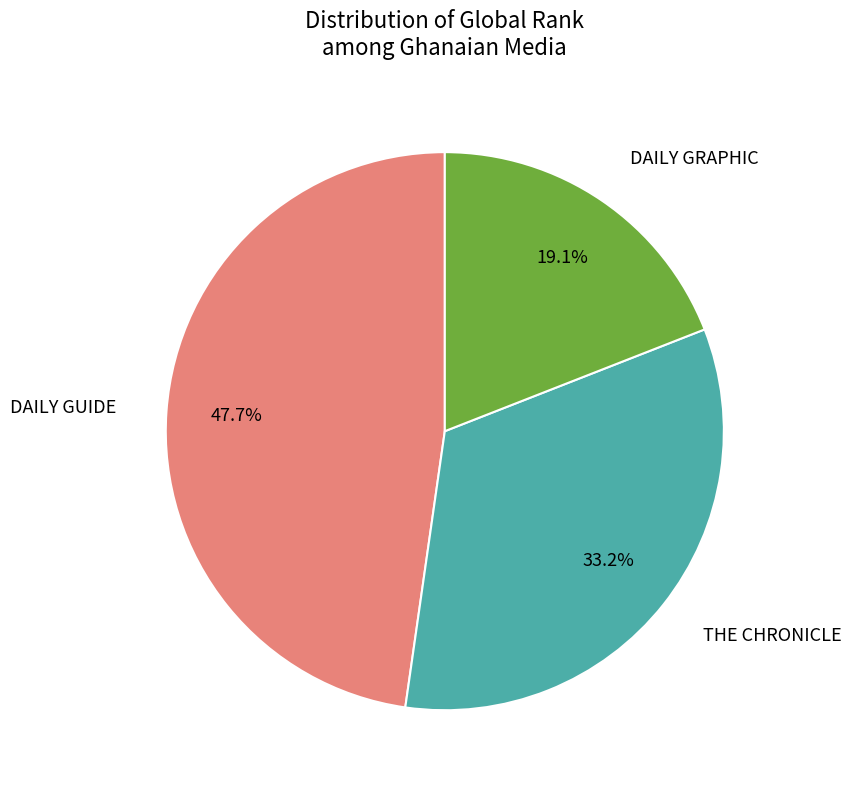

What percentage is NOT represented by THE CHRONICLE?

66.8%